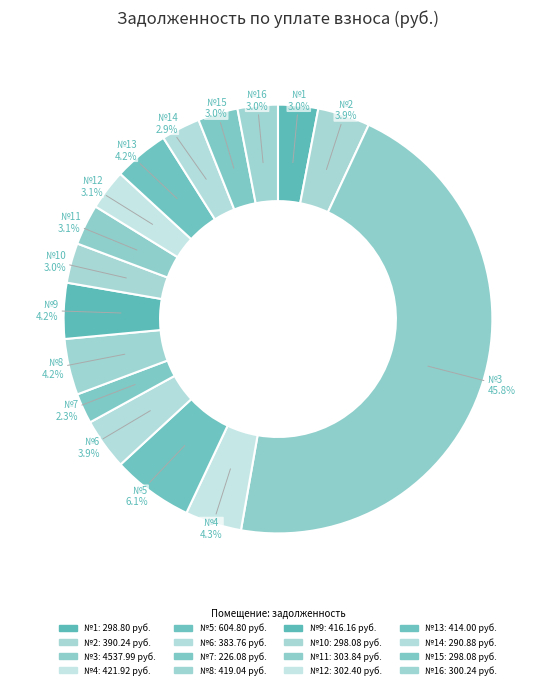

Count the number of slices in the pie.

16